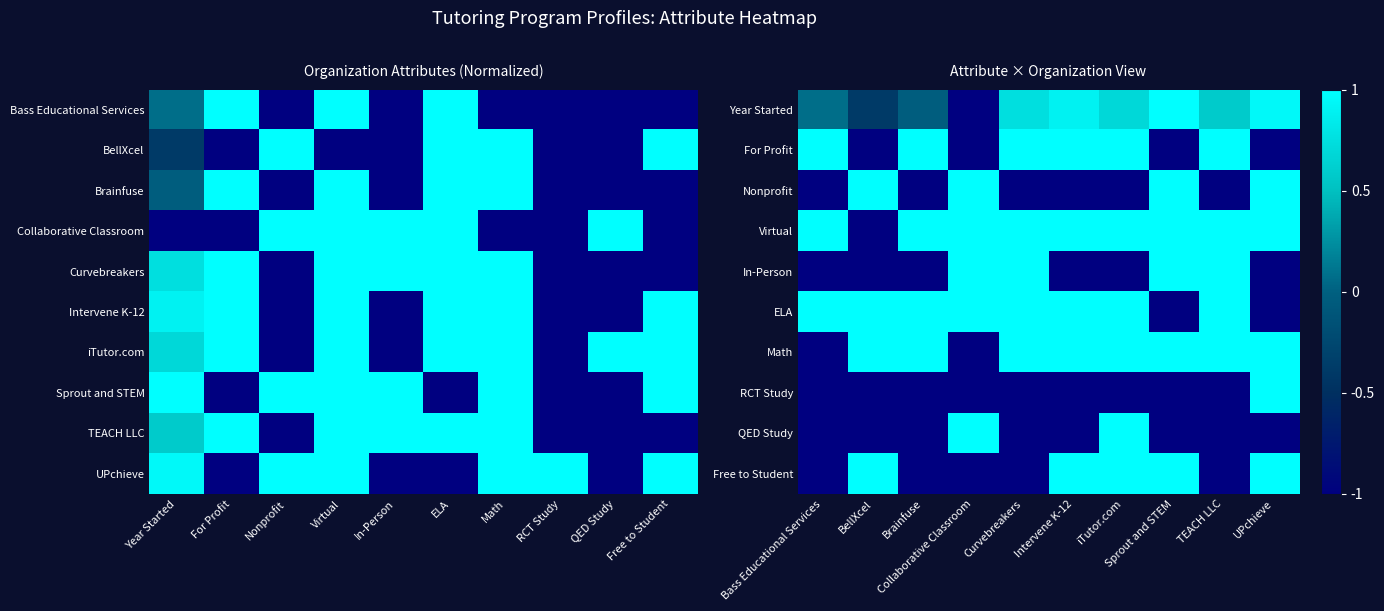

True or false: For Profit has a value of 1.0 at Brainfuse.

True